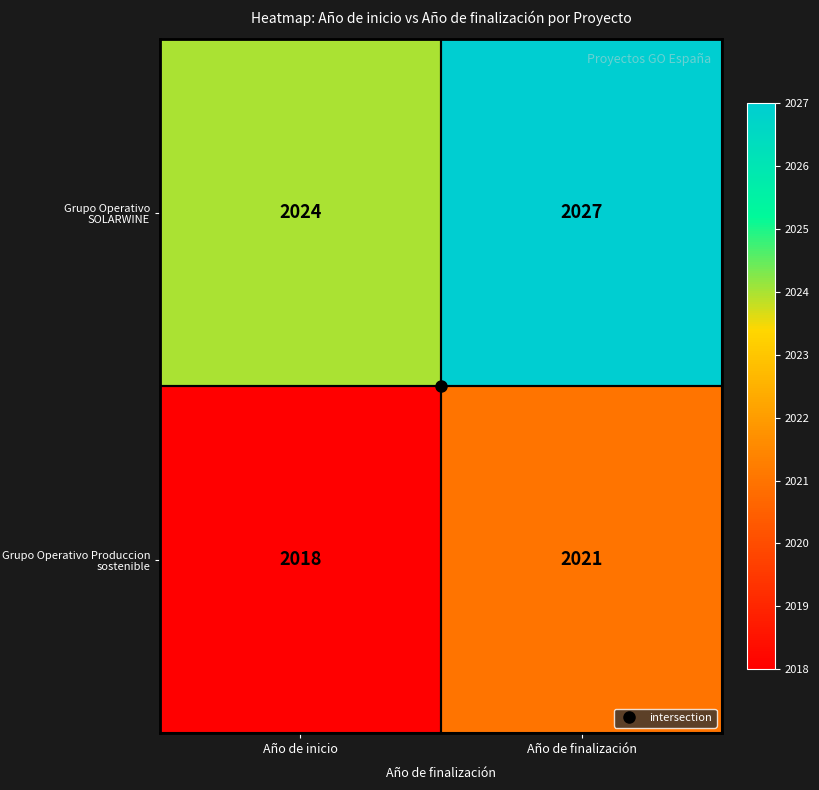

Rank the series by their maximum value, from highest to lowest.

Grupo Operativo SOLARWINE, Grupo Operativo Produccion sostenible